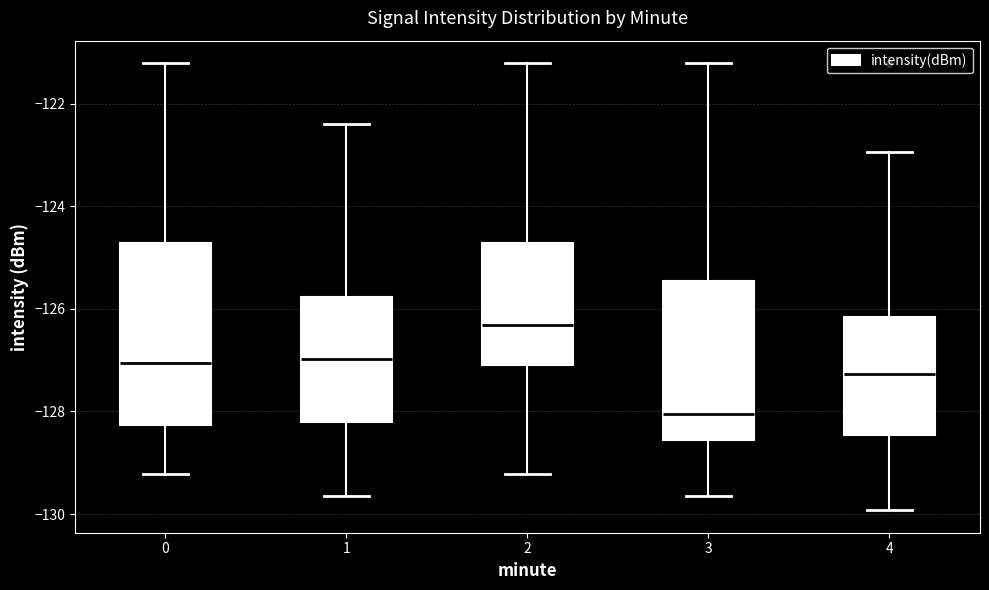

Reading left to right, read every box against the y-axis: the position of its median line, the range the box covers, and the ends of its whiskers. The values are not printed on the chart, so give them approximately, as read against the axis.

0: median -127.0, box -128.2 to -124.8, whiskers -129.2 to -121.2
1: median -127.0, box -128.2 to -125.8, whiskers -129.6 to -122.4
2: median -126.4, box -127.0 to -124.8, whiskers -129.2 to -121.2
3: median -128.0, box -128.6 to -125.4, whiskers -129.6 to -121.2
4: median -127.2, box -128.4 to -126.2, whiskers -130.0 to -123.0